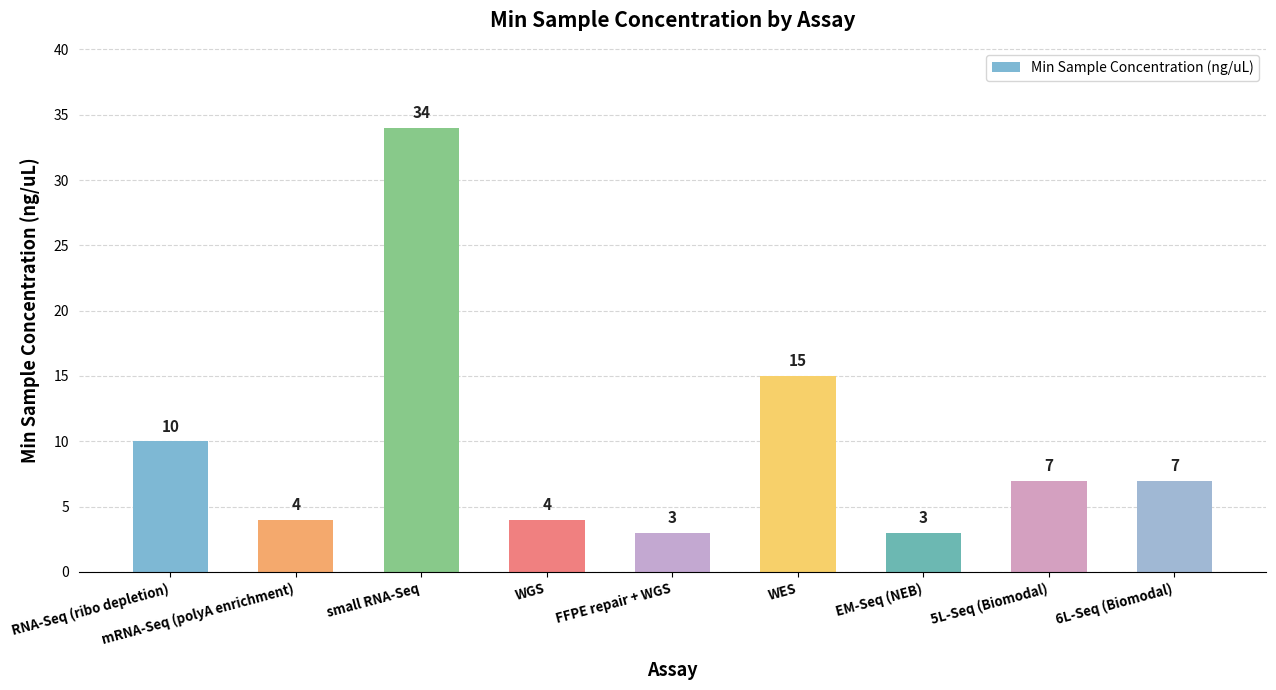

Between 5L-Seq (Biomodal) and WES, which is larger?

WES